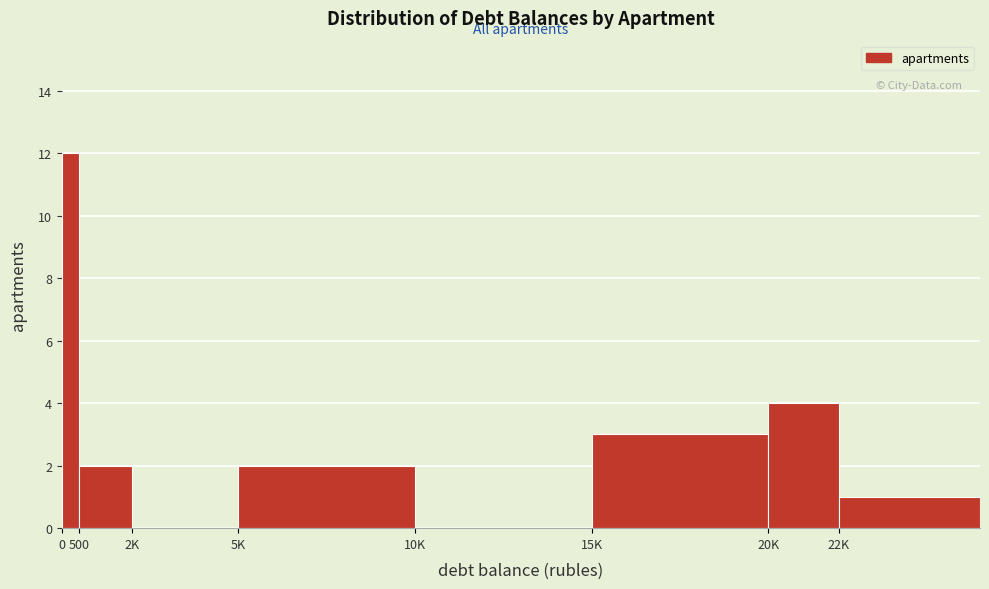

Reading left to right, extract all data points from this chart.

0=12	500=2	2K=0	5K=2	10K=0	15K=3	20K=4	22K=1